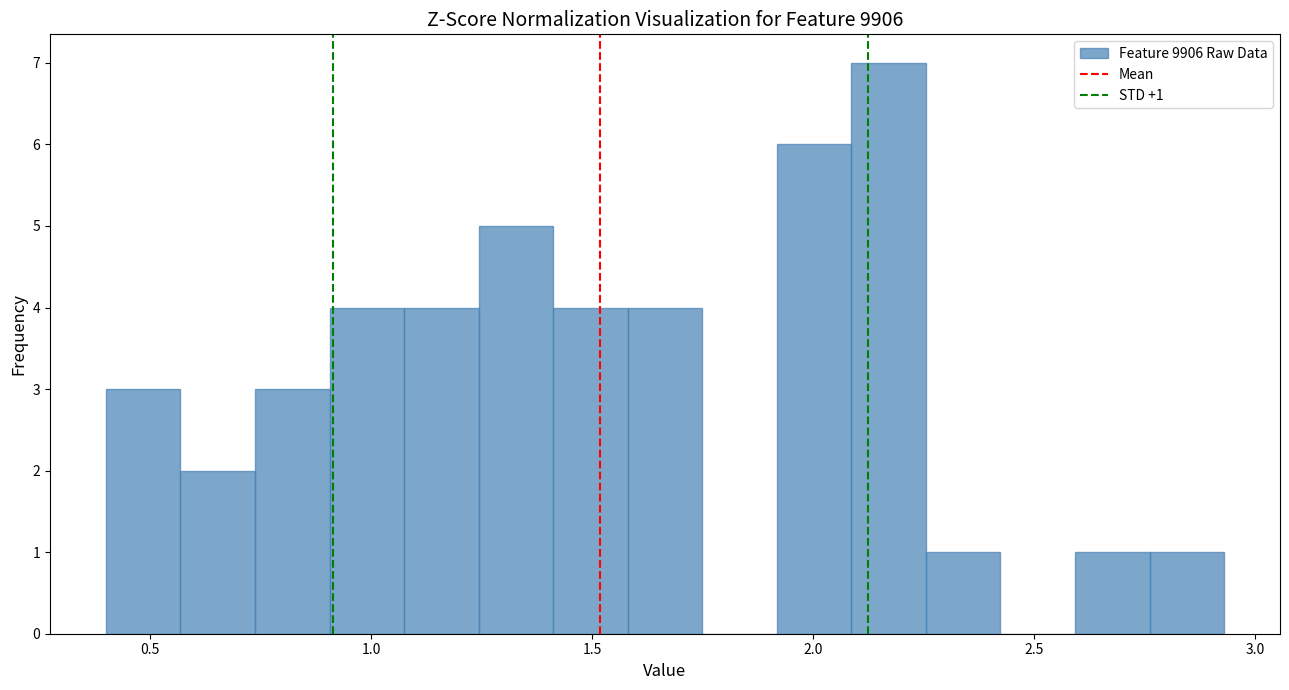

Read against the x-axis, roughly where is the centre of the tallest bar?

2.15